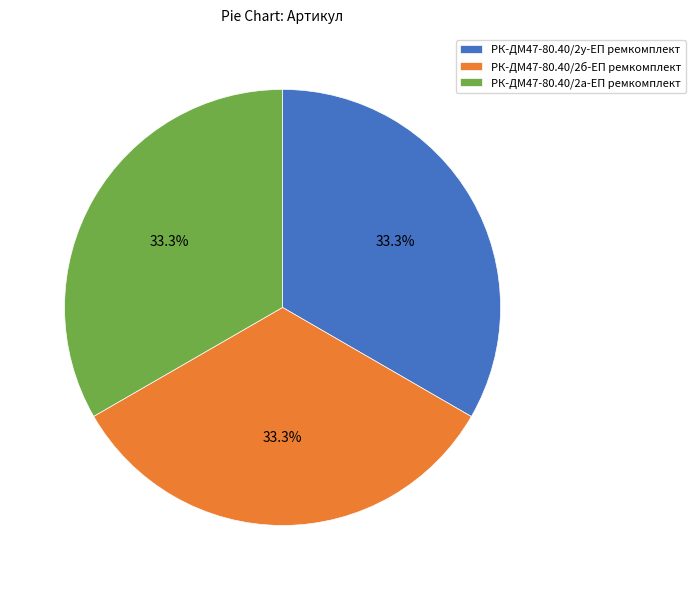

What is the ratio of the value at РК-ДМ47-80.40/2а-ЕП ремкомплект to the value at РК-ДМ47-80.40/2б-ЕП ремкомплект?

1.0